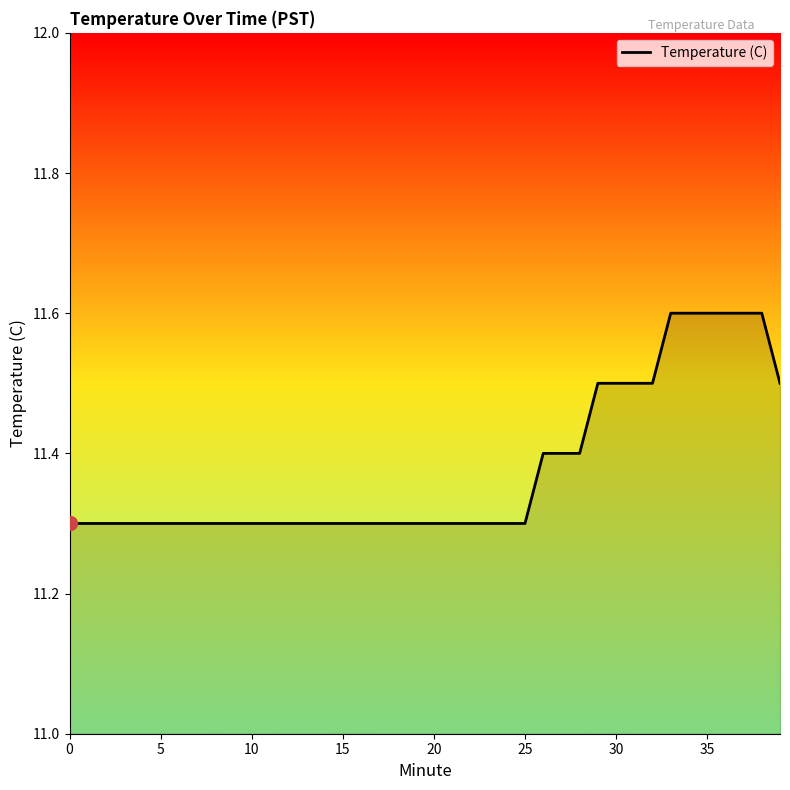

What is the smallest value displayed?

11.3